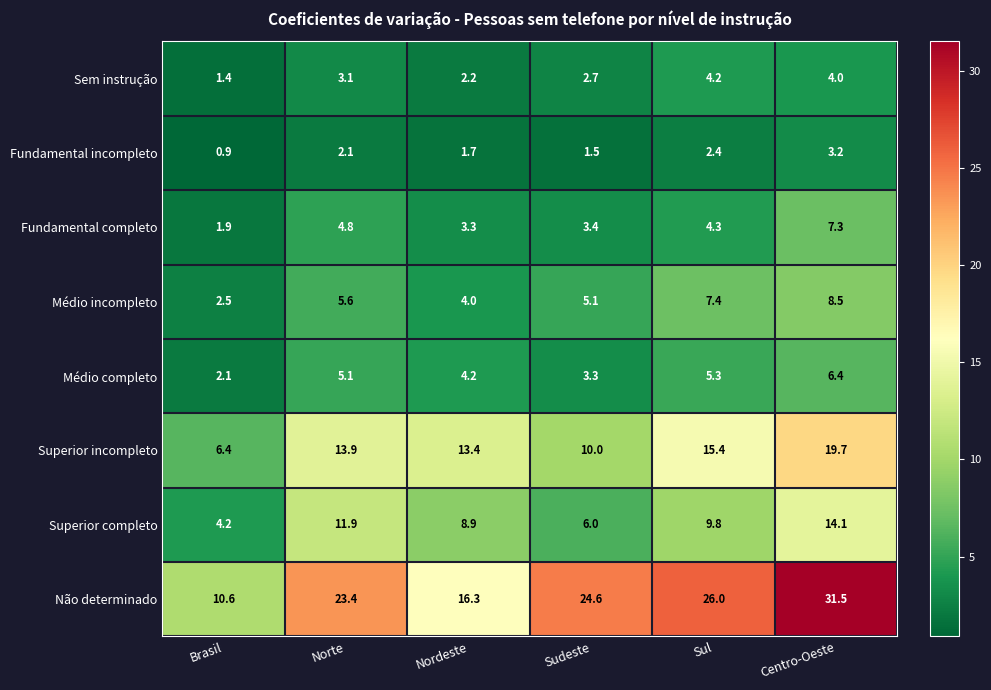

Read the Não determinado value at Sudeste.

24.6